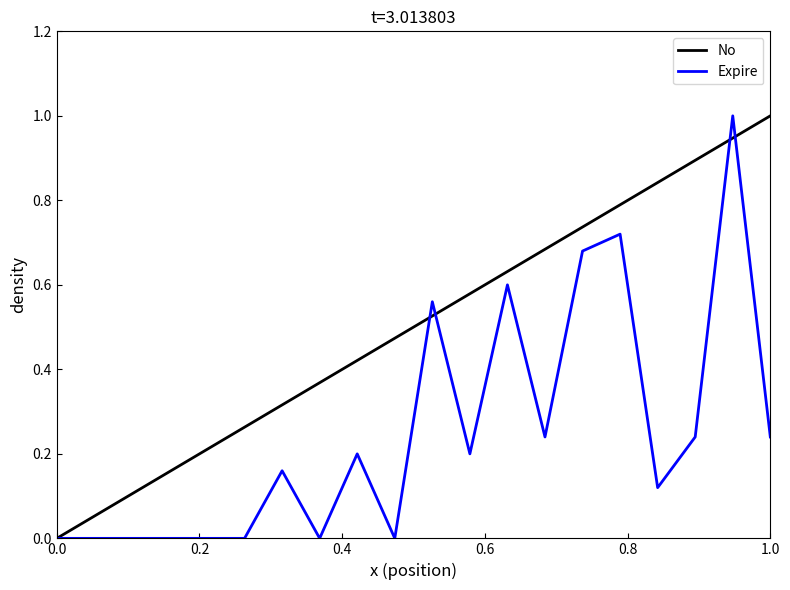

What is the maximum value for Expire?

1.0